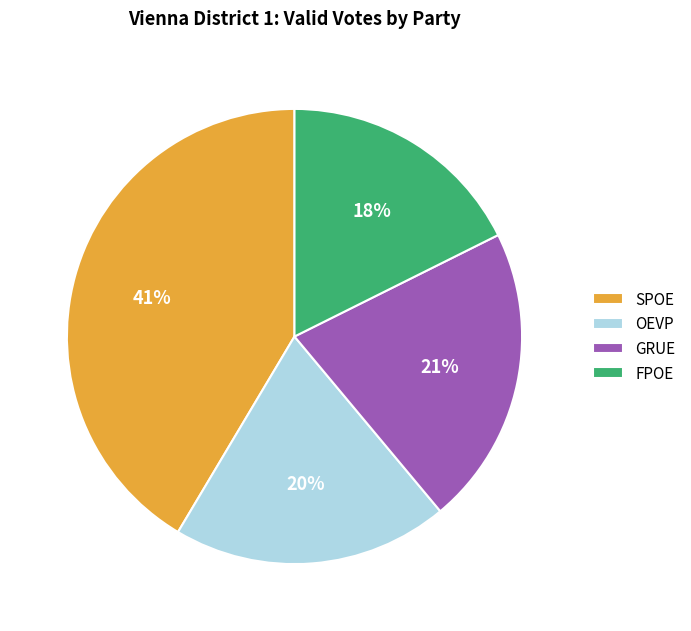

What is the largest slice in the pie chart?

SPOE